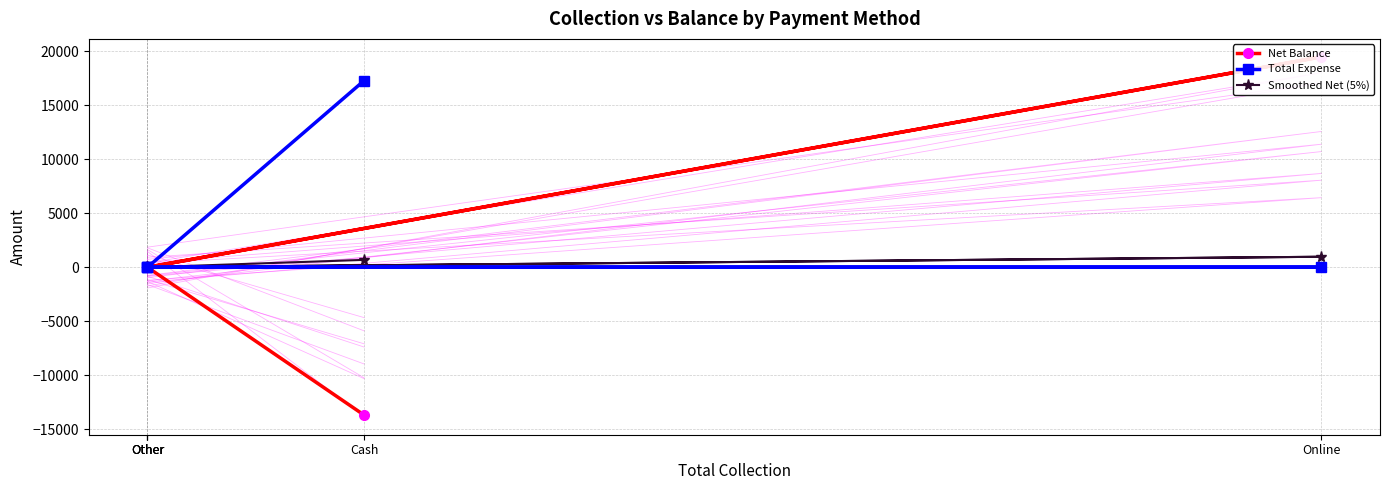

Reading left to right, what are all the values shown in this chart?

Net Balance: Cash=-13701.0	Other=0.0	Other=0.0	Online=19497.0	Other=0.0
Total Expense: Cash=17300.0	Other=0.0	Other=0.0	Online=0.0	Other=0.0
Smoothed Net (5%): Cash=685.1	Other=0.0	Other=0.0	Online=974.9	Other=0.0